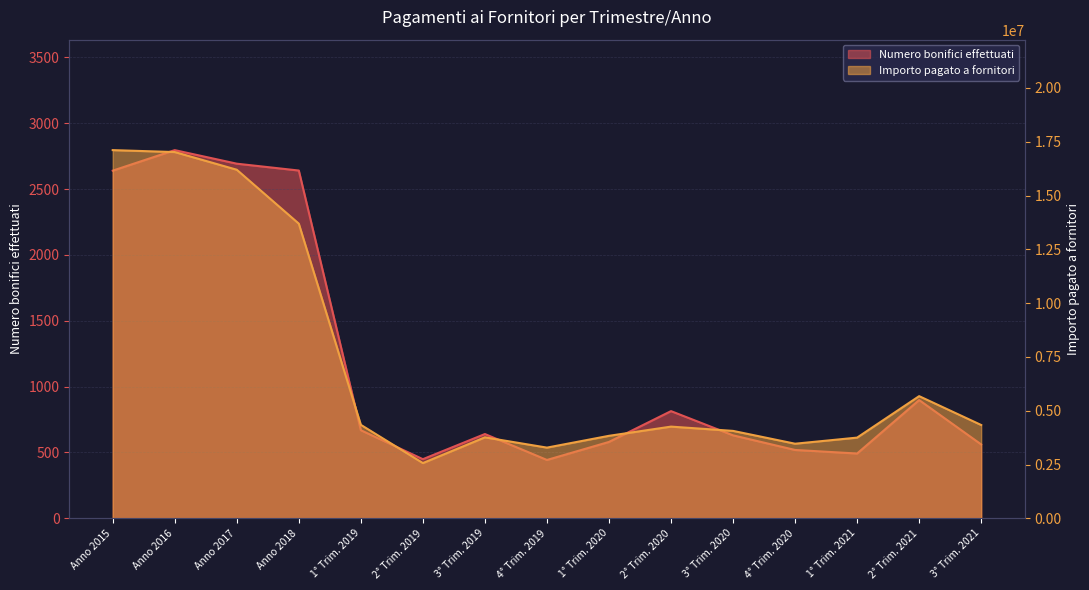

At which label does Numero bonifici effettuati reach its minimum?

4° Trim. 2019